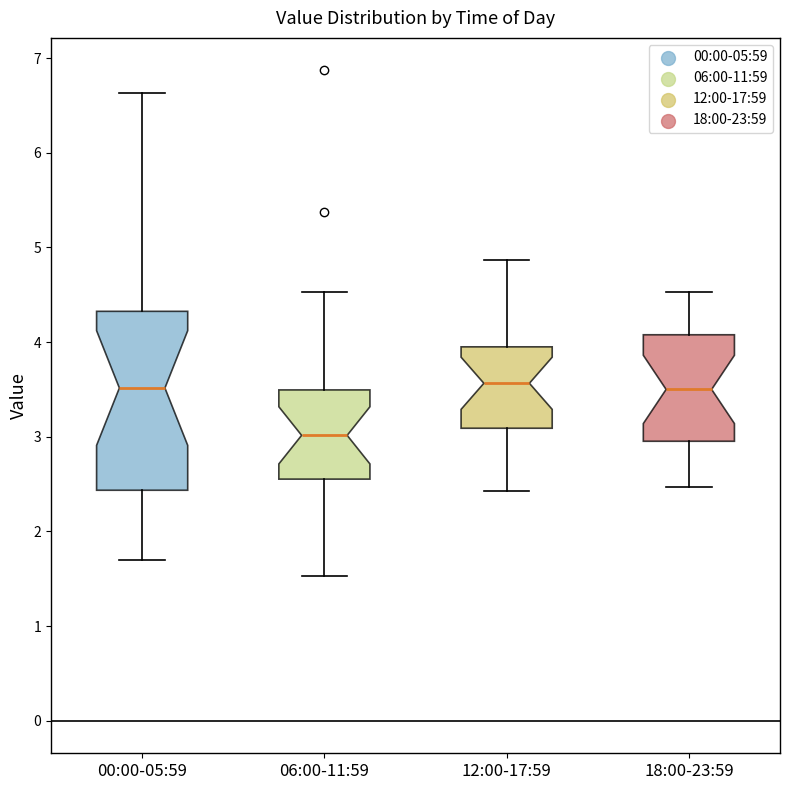

Which box's median line is the lowest?

06:00-11:59